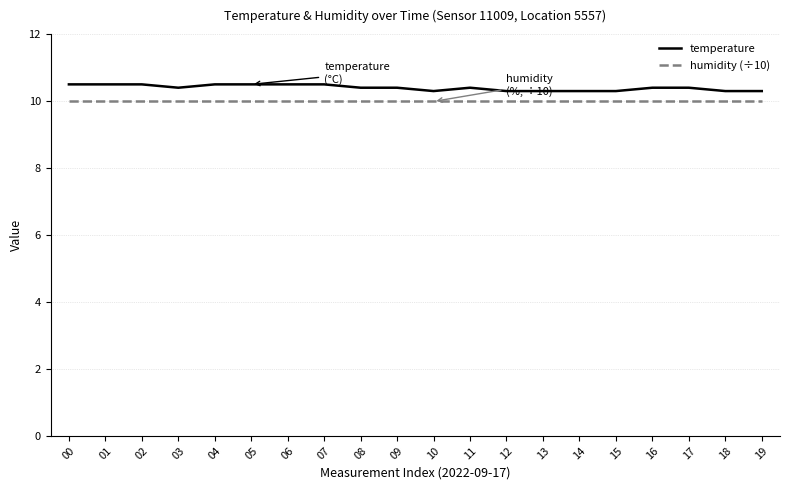

What is the maximum value shown in the chart?

10.5